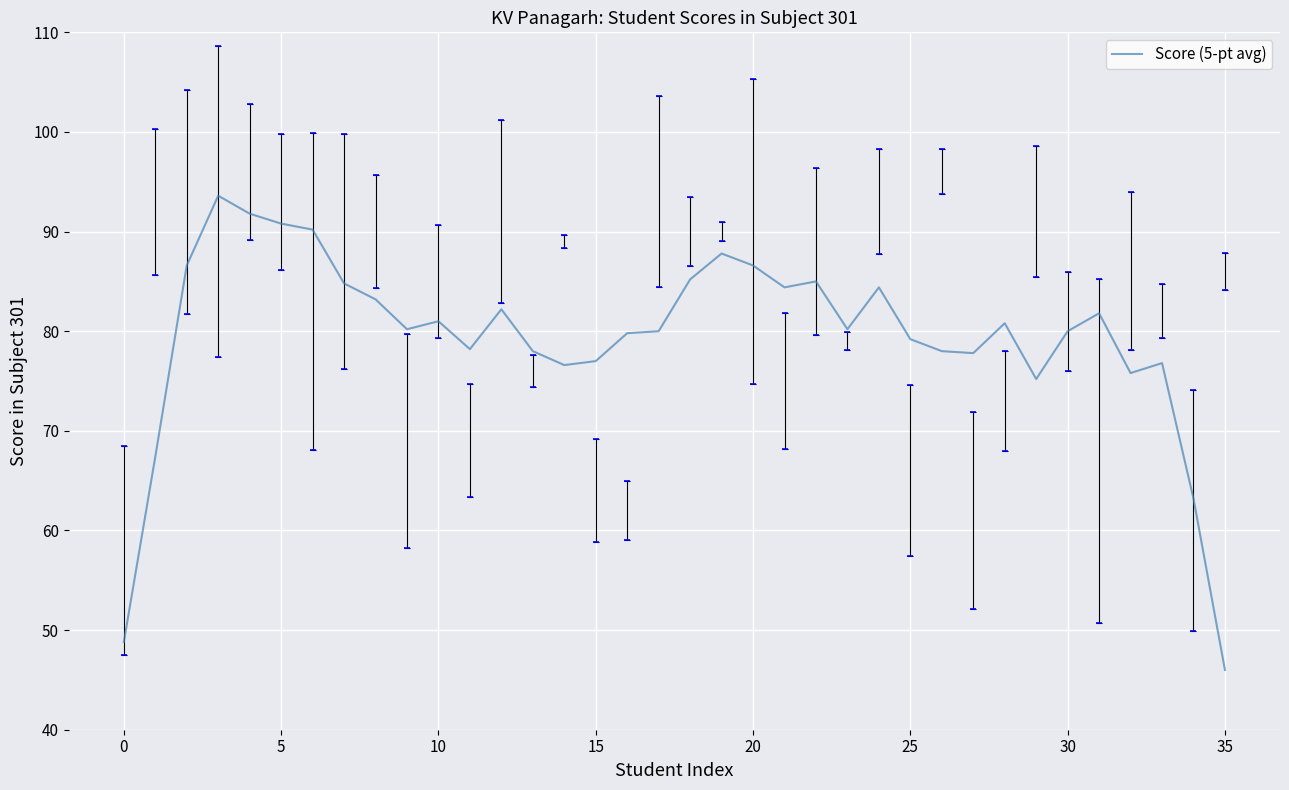

How many interior local peaks (higher than both neighbors) does the data have?

9